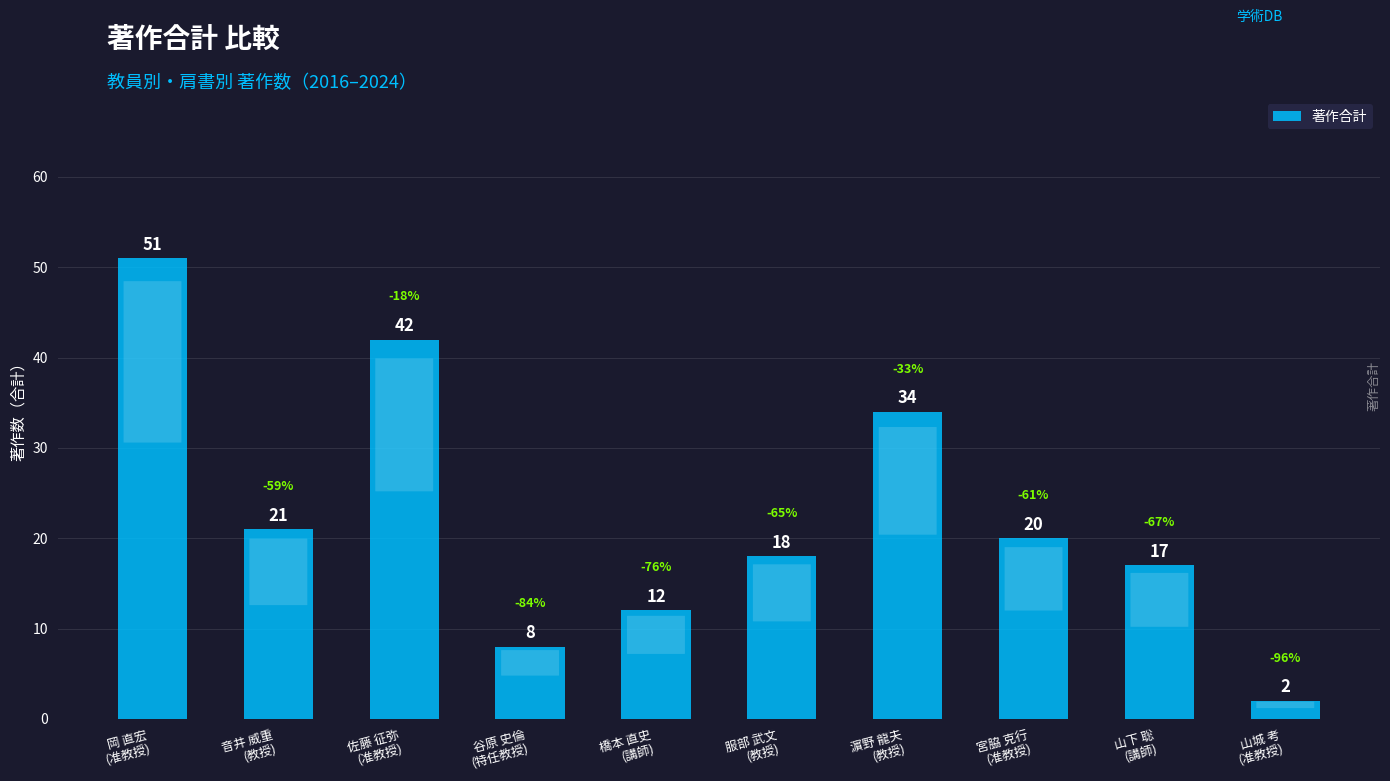

Is it true that the value at 服部 武文
(教授) is 32?

False